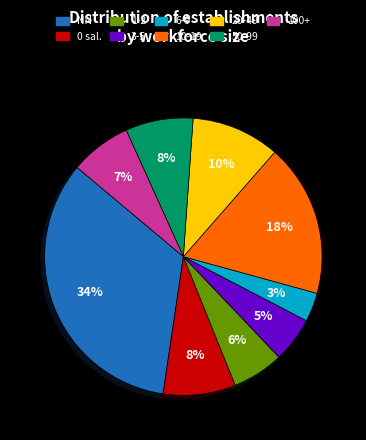

Is there a majority slice in this chart?

No